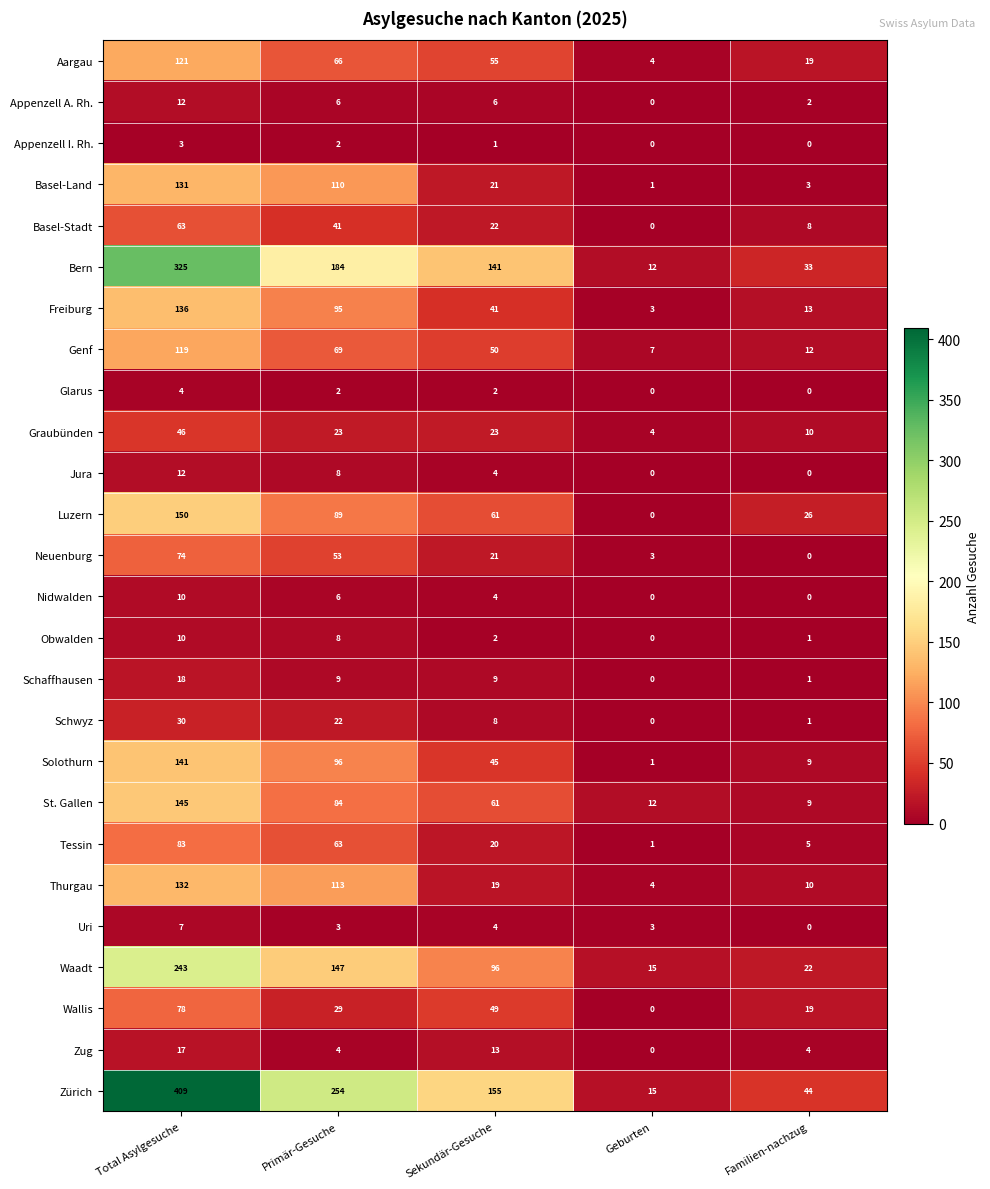

Which series has the widest spread of values?

Zürich